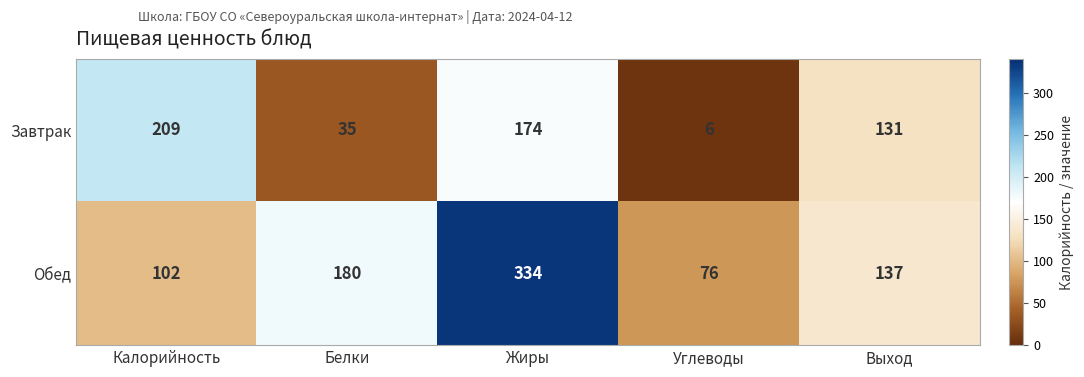

How many series are shown in this chart?

2